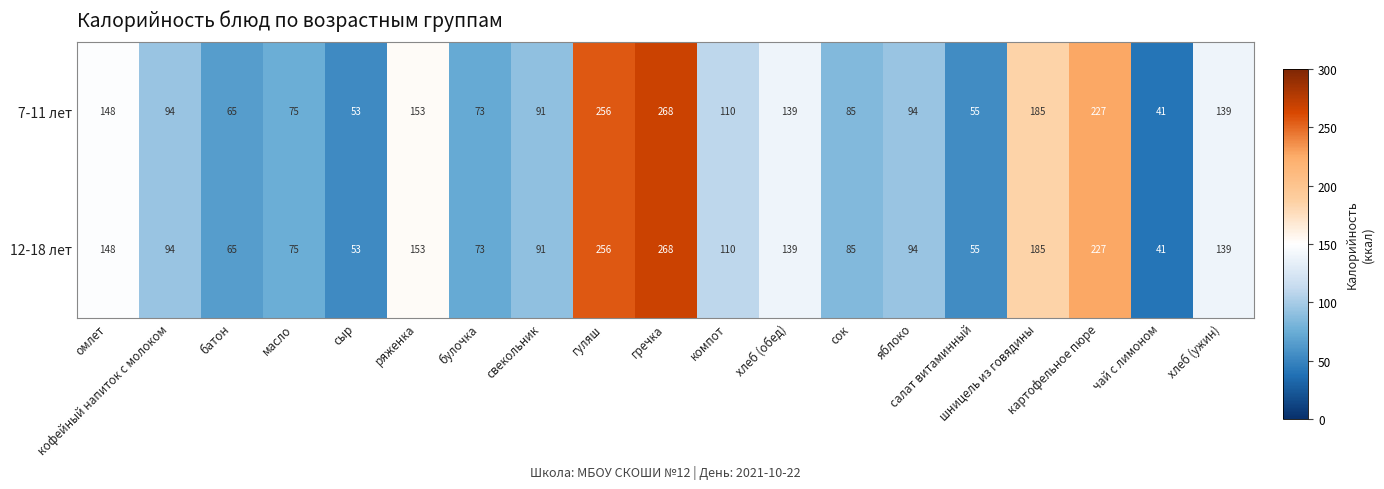

How many series are shown in this chart?

2